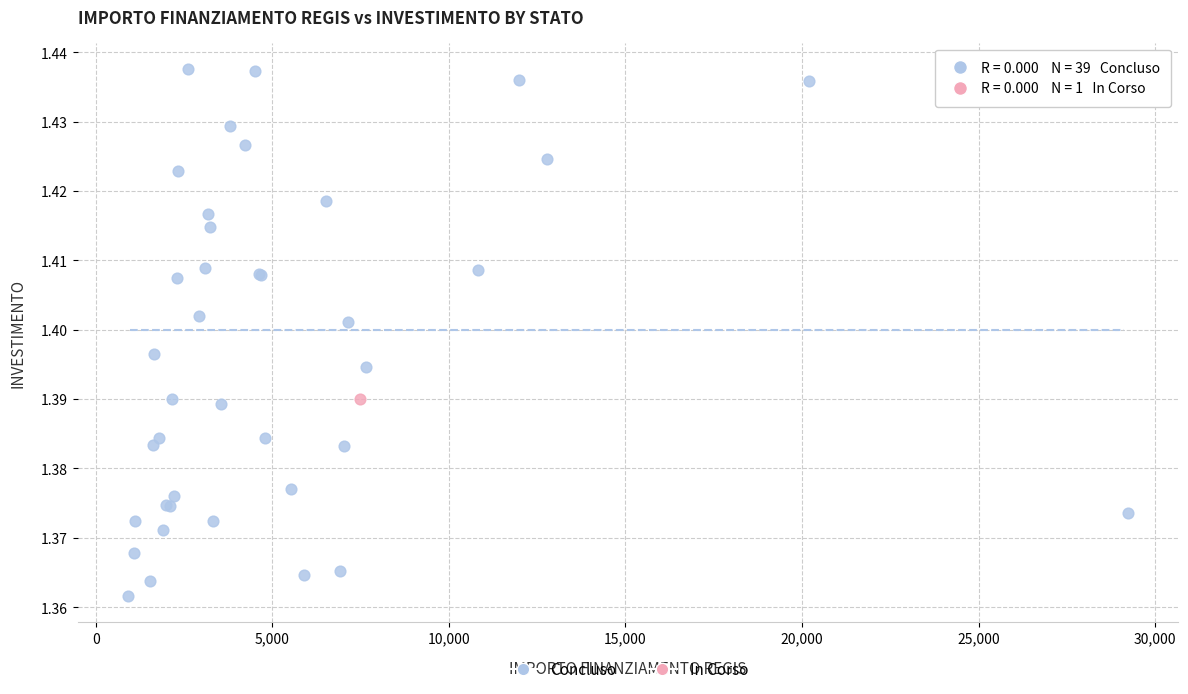

What are all the series names shown in the legend?

Concluso, In Corso